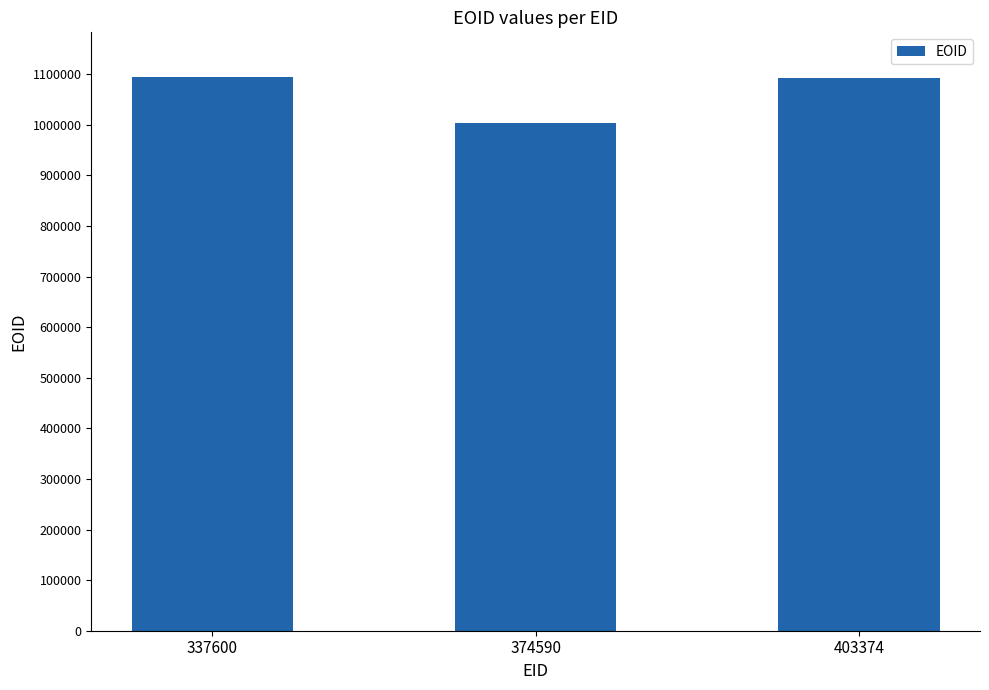

At which category does the chart reach its minimum across all series?

374590